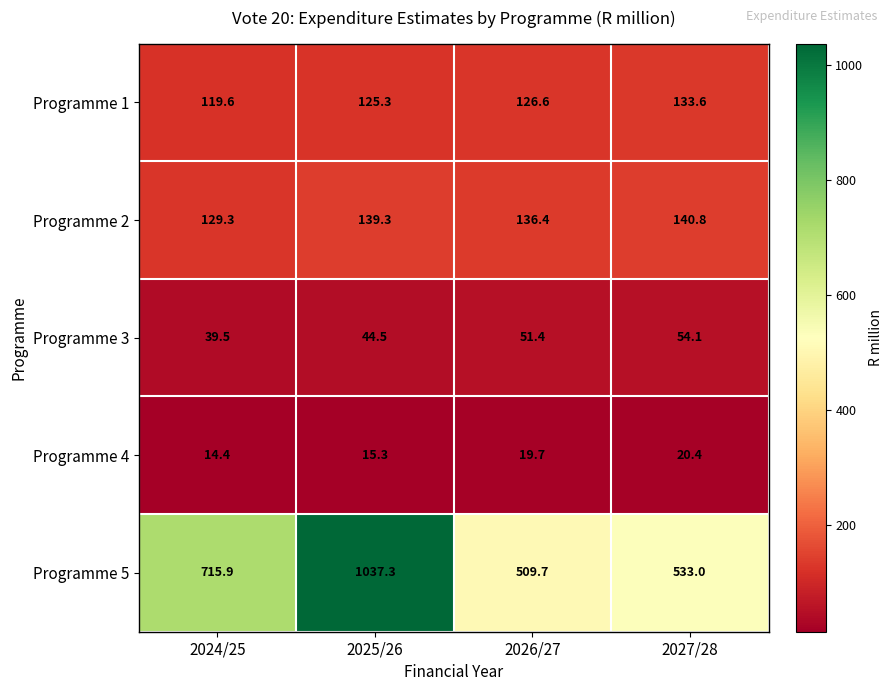

Reading right to left, what are all the values shown in this chart?

Programme 1: 2027/28=133.6	2026/27=126.6	2025/26=125.3	2024/25=119.6
Programme 2: 2027/28=140.8	2026/27=136.4	2025/26=139.3	2024/25=129.3
Programme 3: 2027/28=54.1	2026/27=51.4	2025/26=44.5	2024/25=39.5
Programme 4: 2027/28=20.4	2026/27=19.7	2025/26=15.3	2024/25=14.4
Programme 5: 2027/28=533.0	2026/27=509.7	2025/26=1037.3	2024/25=715.9